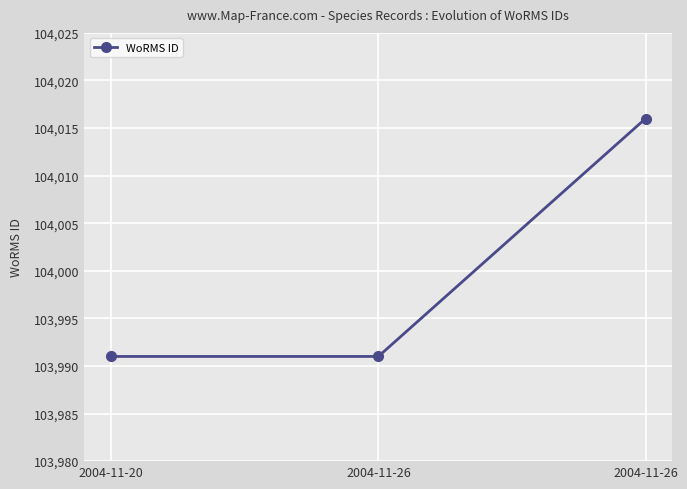

What is the average value?

103999